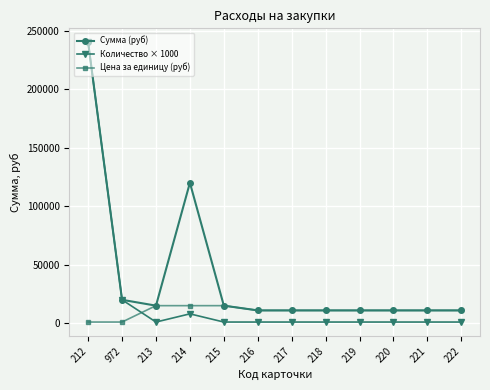

List the series in order of their overall mean, lowest first.

Цена за единицу (руб), Количество × 1000, Сумма (руб)